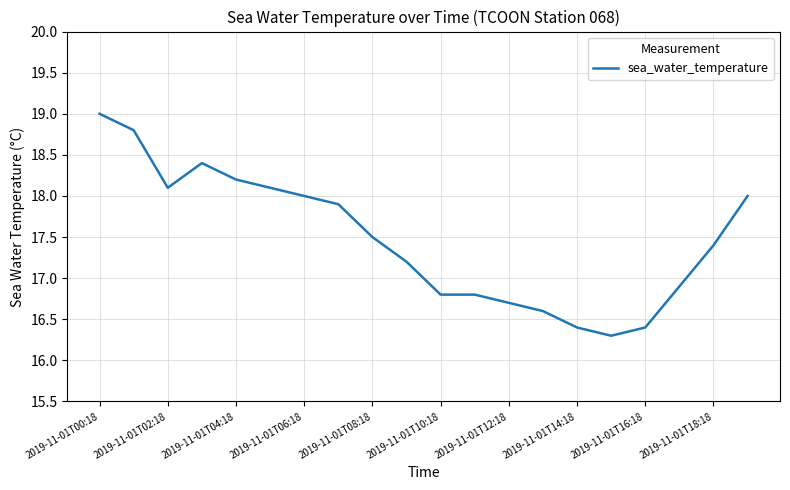

What is the minimum value shown in the chart?

16.3